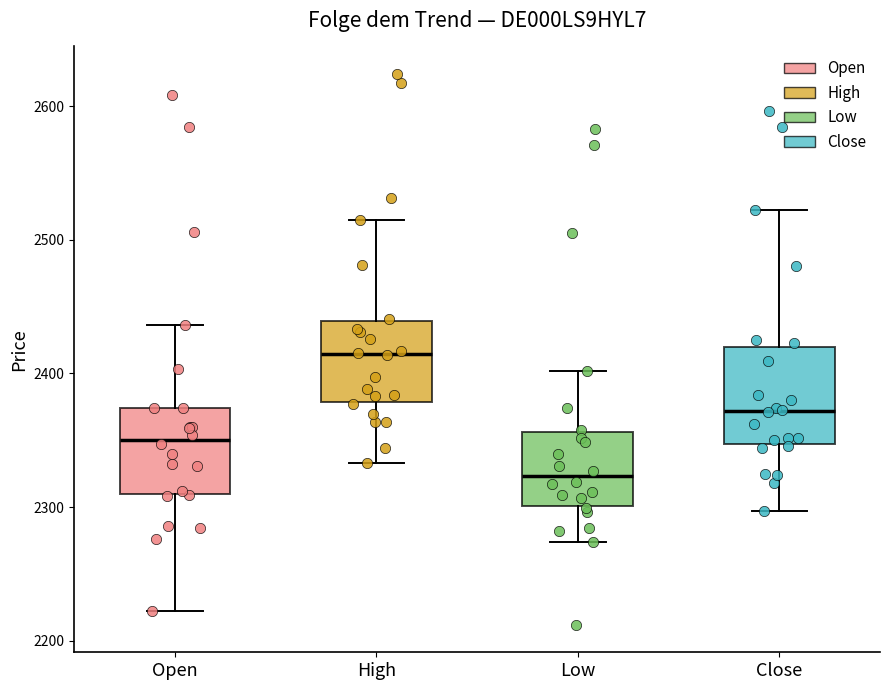

Where is the lower edge of the box for Low on the y-axis? The values are not printed on the chart, so give them approximately, as read against the axis.

2300